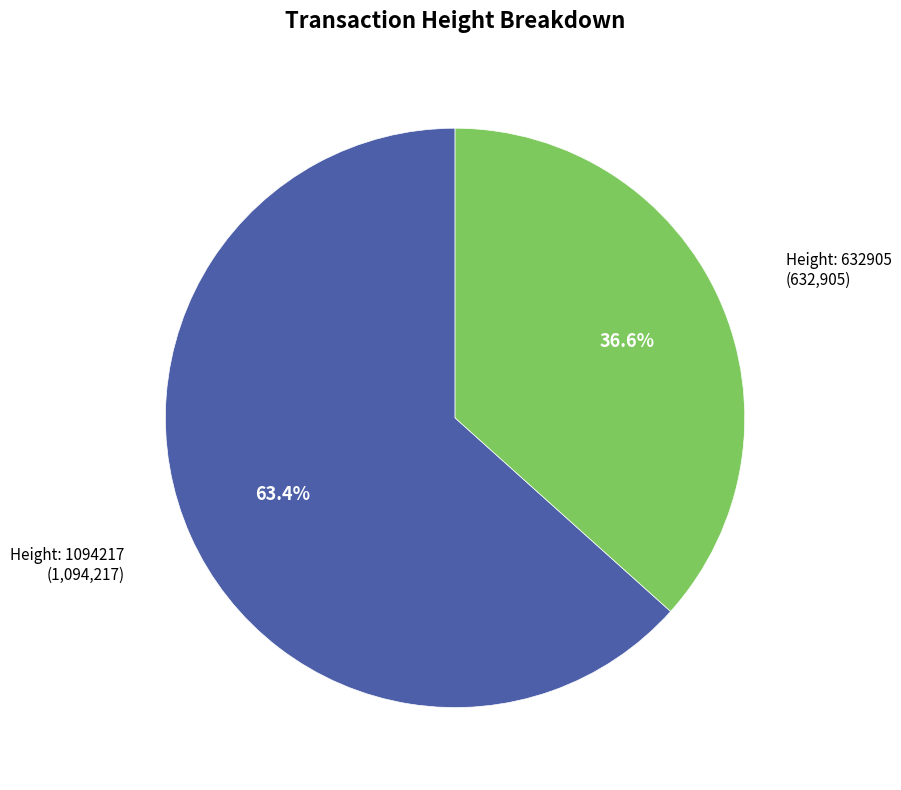

Is there a majority slice in this chart?

Yes